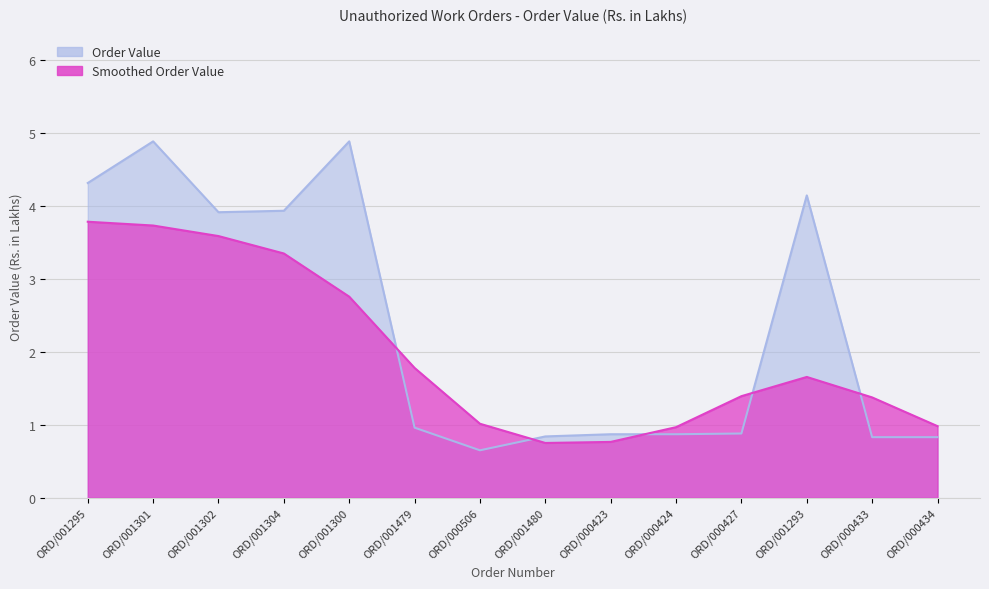

What is the maximum value shown in the chart?

4.9